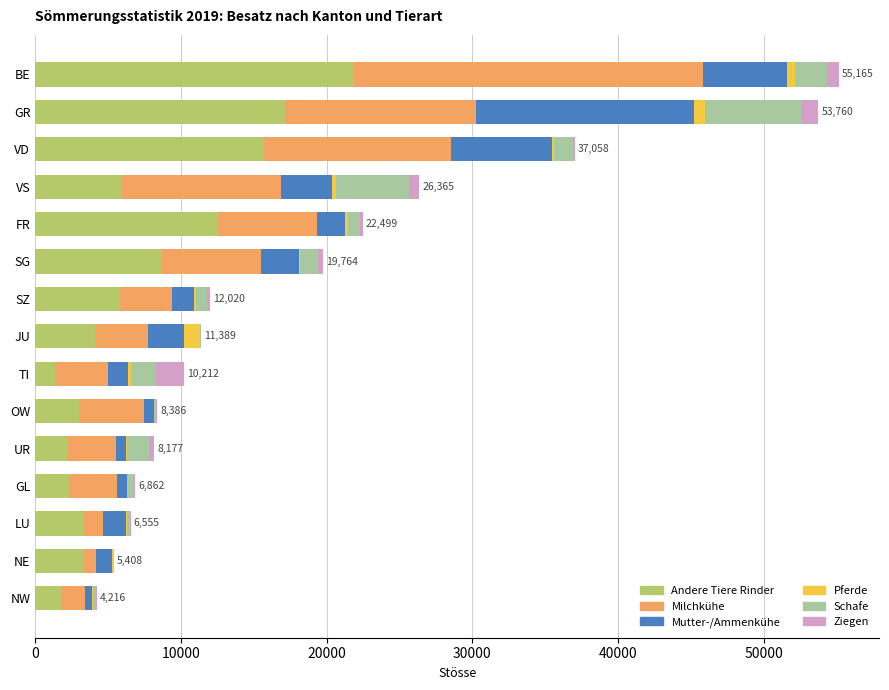

Where is Andere Tiere Rinder nearest to the value 11644?

FR